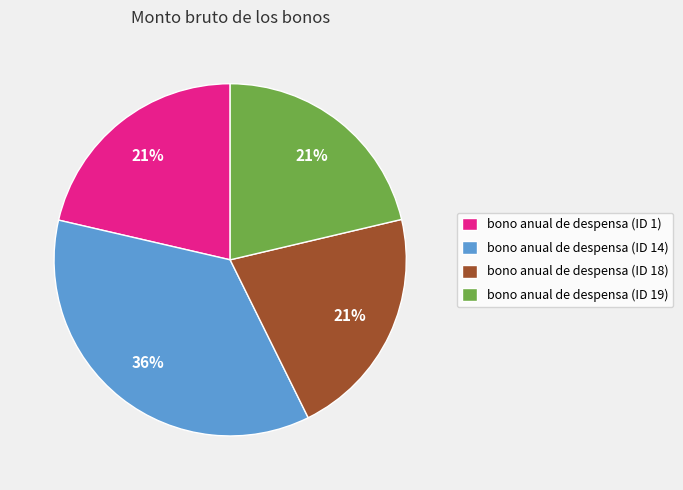

How many slices are in this pie chart?

4